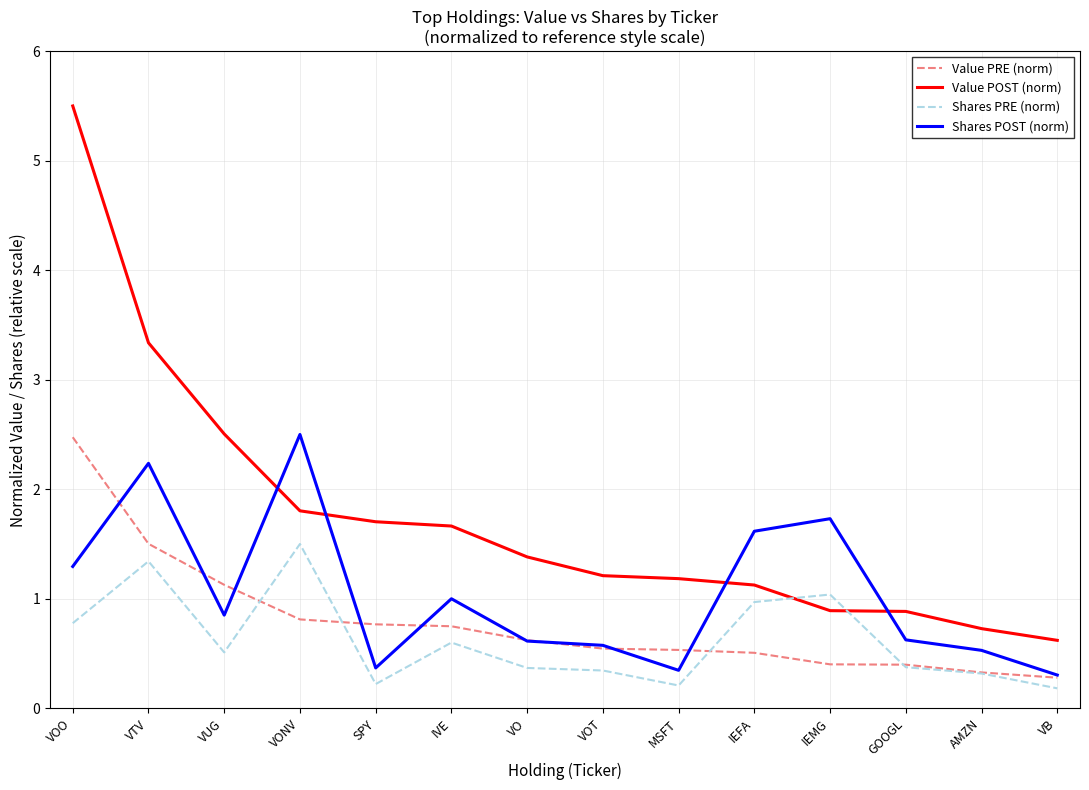

What is the lowest value of the Shares PRE (norm) series?

0.2